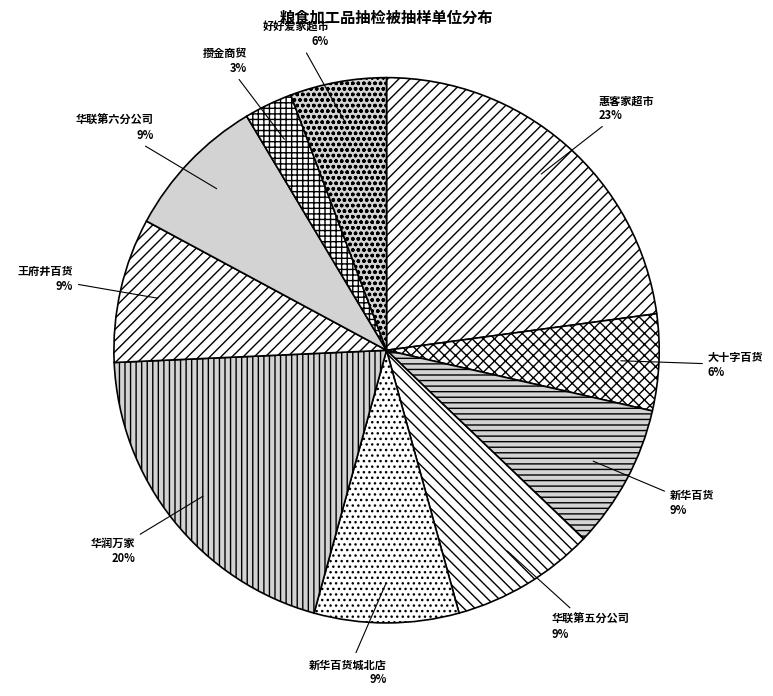

To the nearest percent, what is the combined percentage of 王府井百货 and 新华百货城北店?

17%